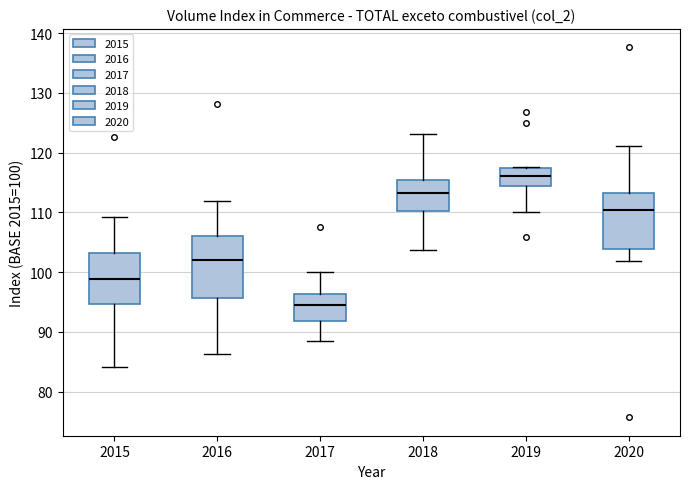

Which box is the tallest, from its lower edge to its upper edge?

2016